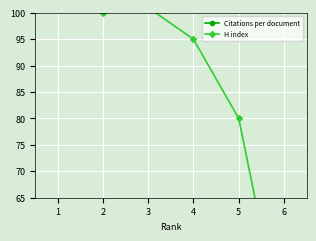

The Citations per document series shows 37.0 at 6. True or false?

False